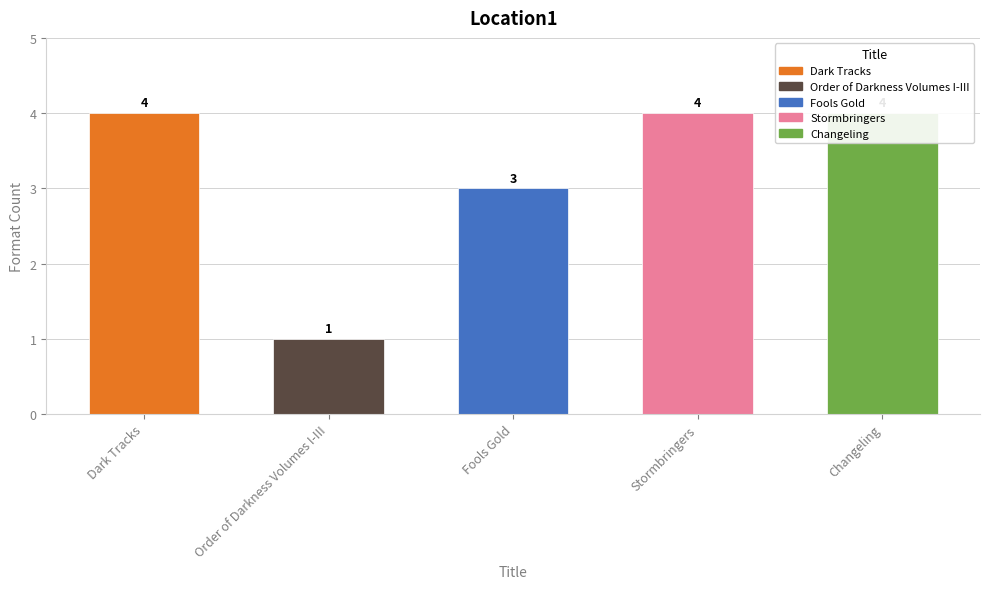

Rank the categories by value from highest to lowest.

Dark Tracks, Stormbringers, Changeling, Fools Gold, Order of Darkness Volumes I-III